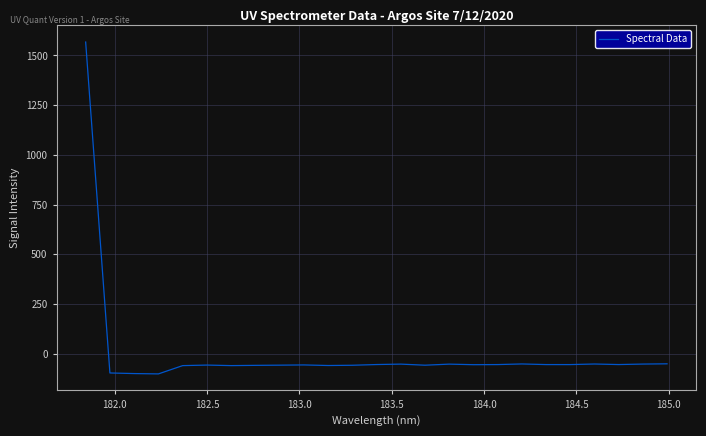

What is the minimum value shown in the chart?

-101.8